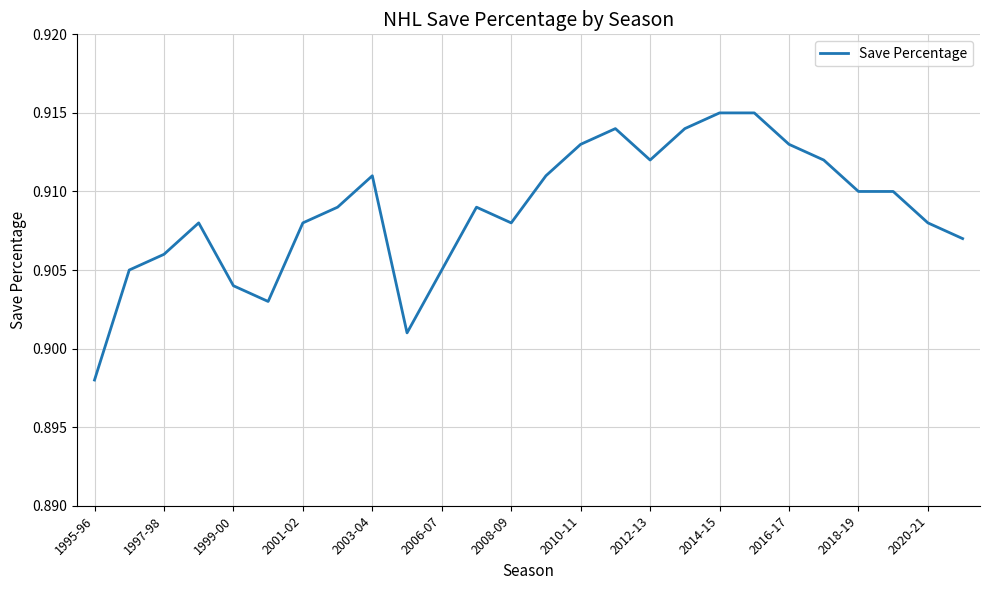

What is the greatest value displayed?

0.9